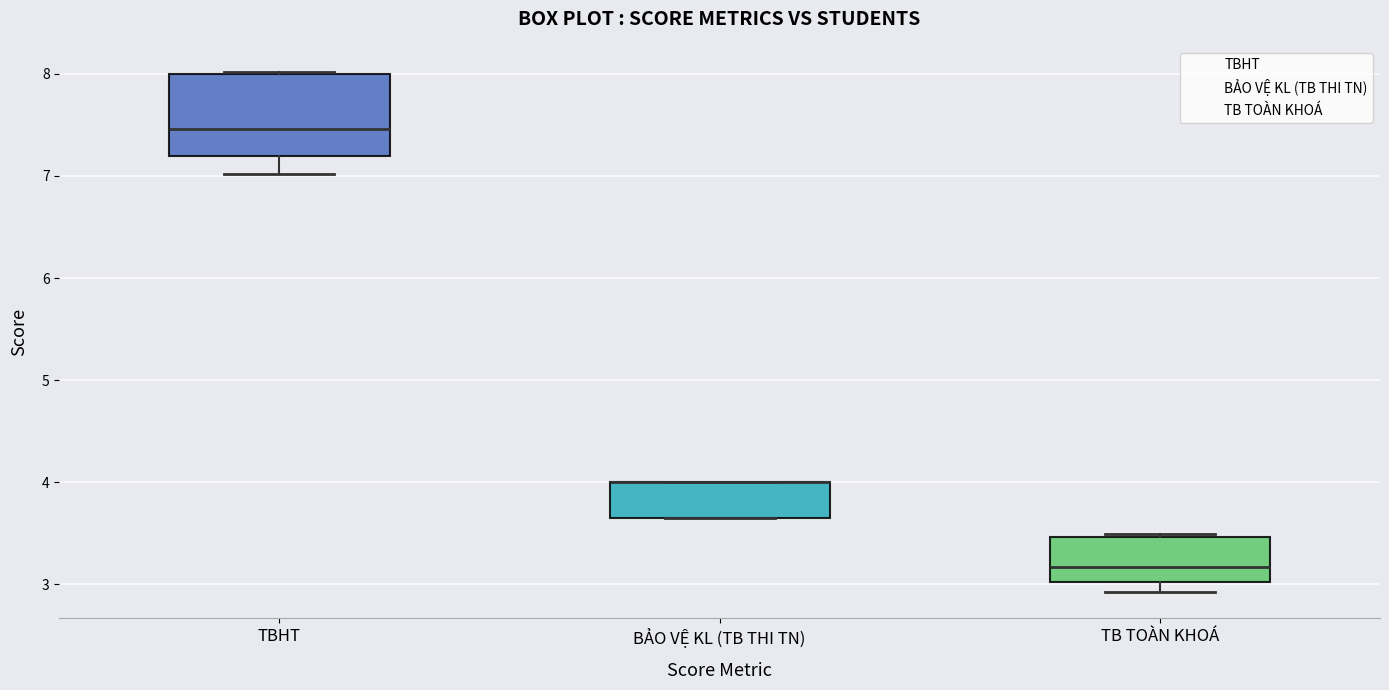

Reading left to right, transcribe this box plot: for each box, give where its median line is, the range the box spans, and where its two whiskers end, as read against the y-axis. The values are not printed on the chart, so give them approximately, as read against the axis.

TBHT: median 7.5, box 7.2 to 8.0, whiskers 7.0 to 8.0
BẢO VỆ KL (TB THI TN): median 4.0 (drawn on the box's upper edge), box 3.7 to 4.0, whiskers 3.7 to 4.0
TB TOÀN KHOÁ: median 3.2, box 3.0 to 3.5, whiskers 2.9 to 3.5 (just above the box's upper edge)